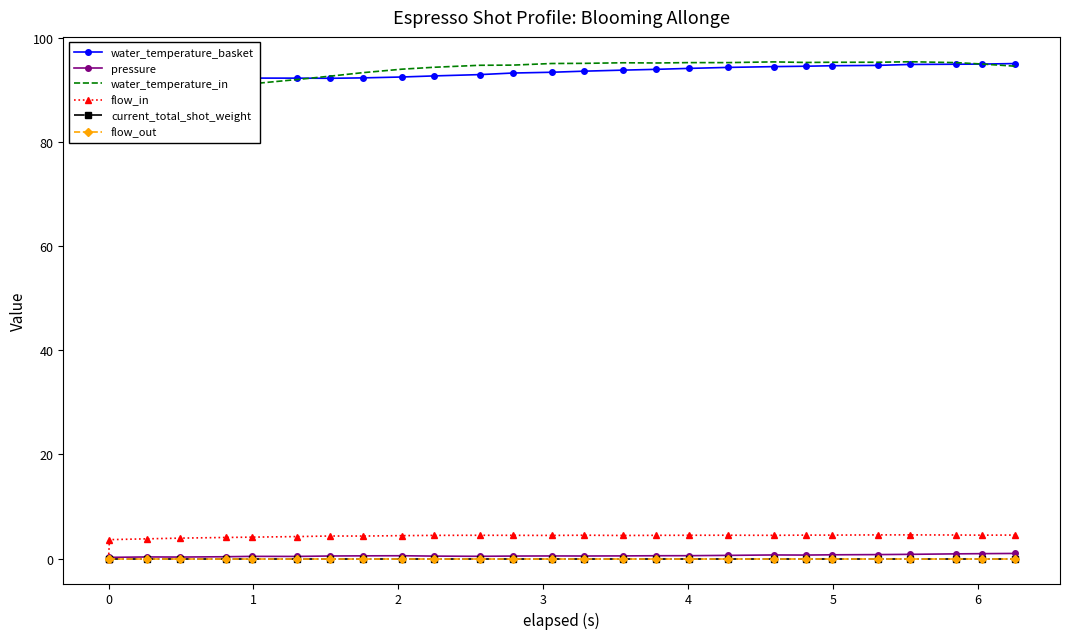

True or false: pressure has more than 2 points higher than both neighbors.

True